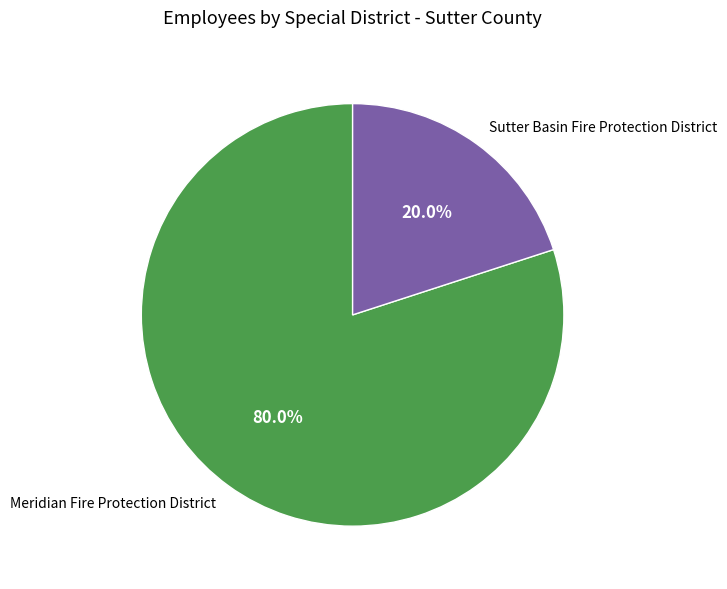

How many slices are in this pie chart?

2